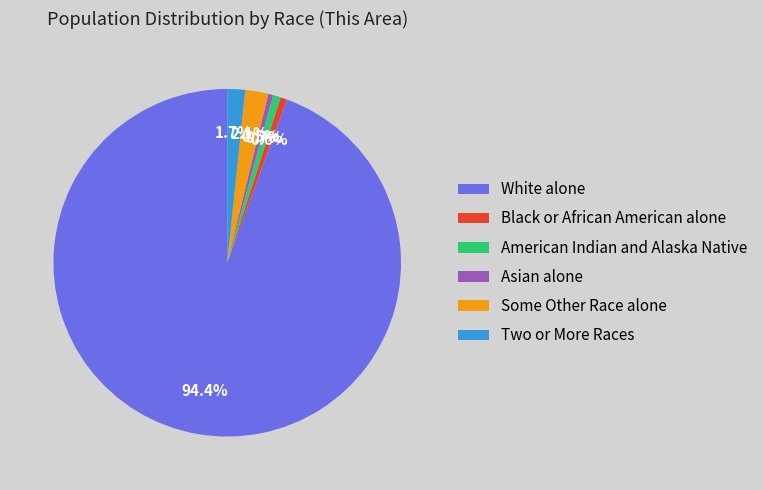

Is there any slice that represents more than half of the pie?

Yes